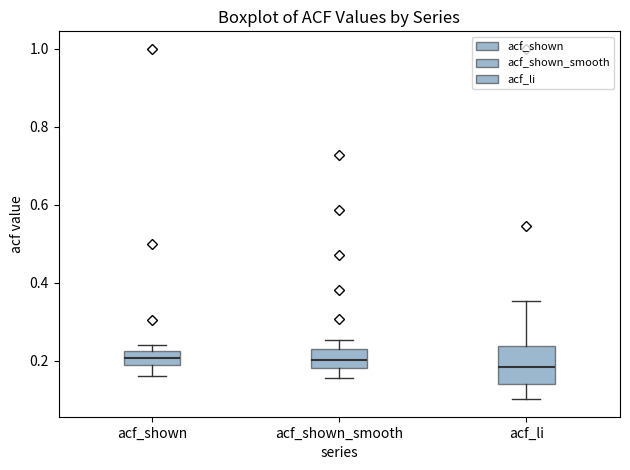

Reading left to right, transcribe this box plot: for each box, give where its median line is, the range the box spans, and where its two whiskers end, as read against the y-axis. The values are not printed on the chart, so give them approximately, as read against the axis.

acf_shown: median 0.20, box 0.18 to 0.22, whiskers 0.16 to 0.24
acf_shown_smooth: median 0.20, box 0.18 to 0.24, whiskers 0.16 to 0.26
acf_li: median 0.18, box 0.14 to 0.24, whiskers 0.10 to 0.36